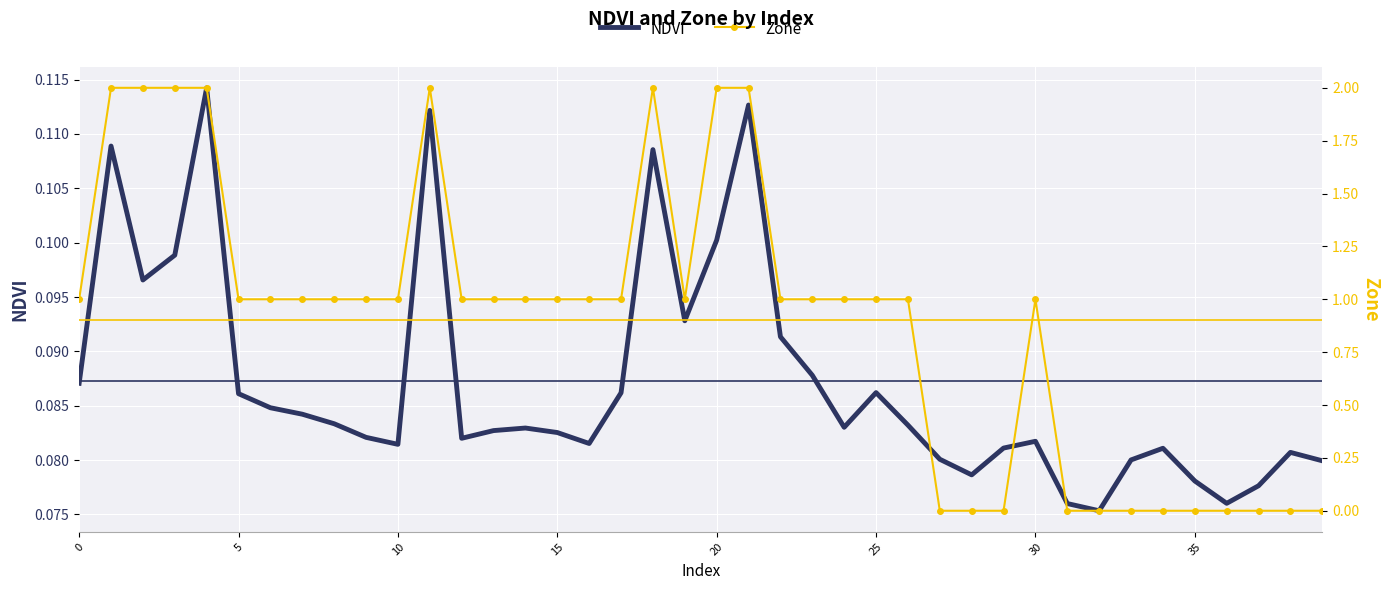

Which series ends up on top after the final intersection of Zone and NDVI?

NDVI